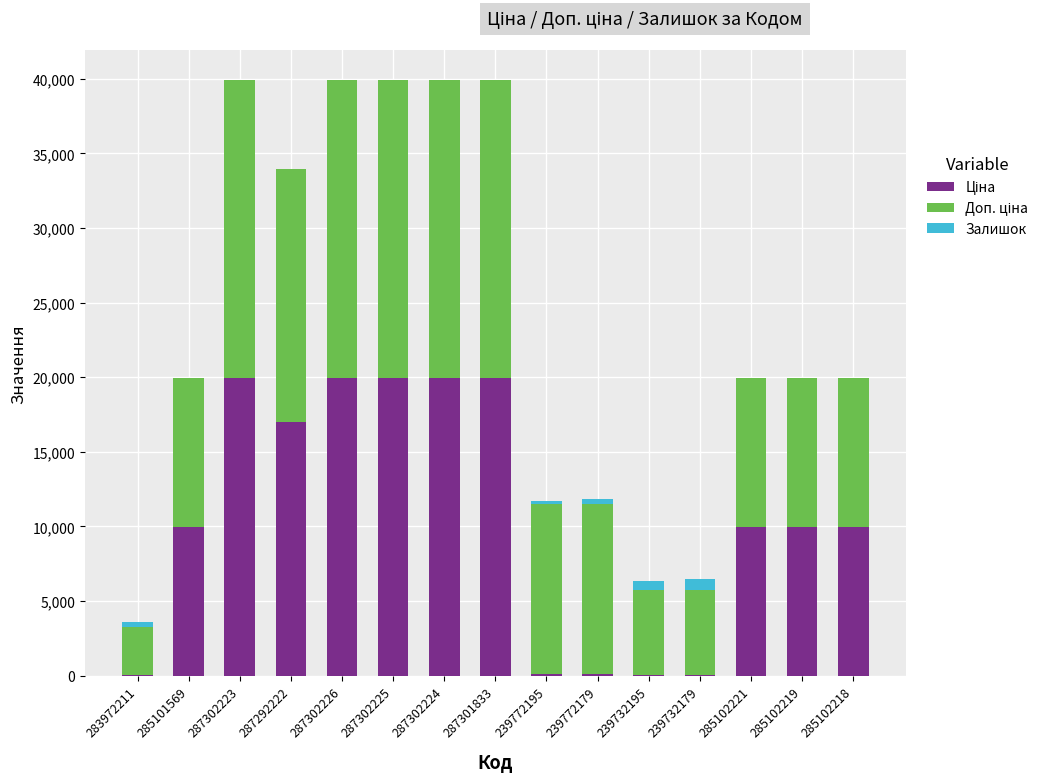

Which series has the largest total across all categories?

Доп. ціна